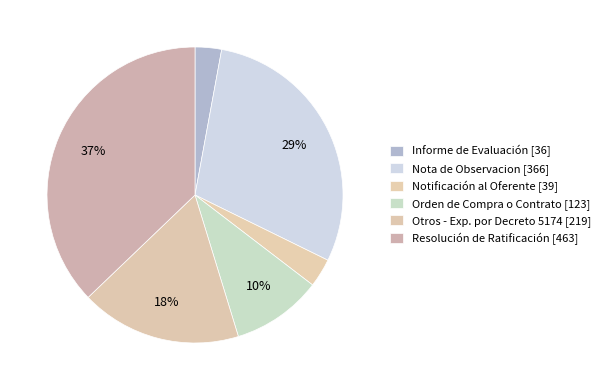

Count the number of slices in the pie.

6